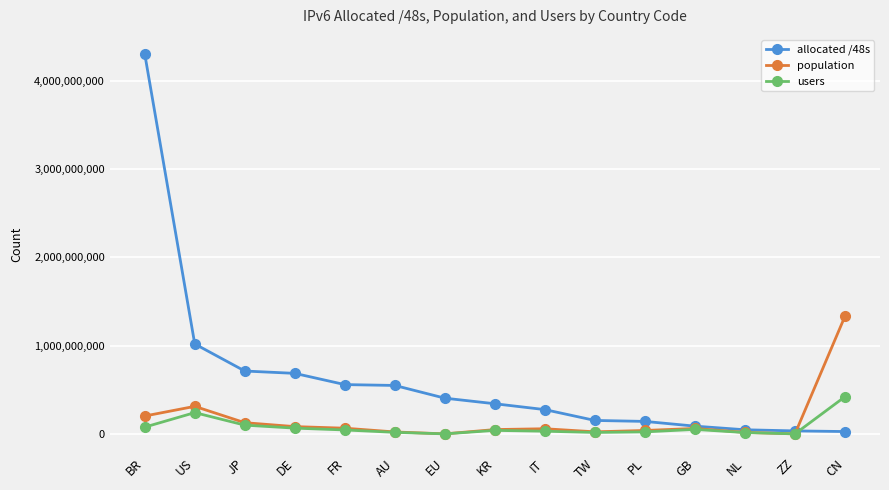

List the series in order of their peak value, highest first.

allocated /48s, population, users